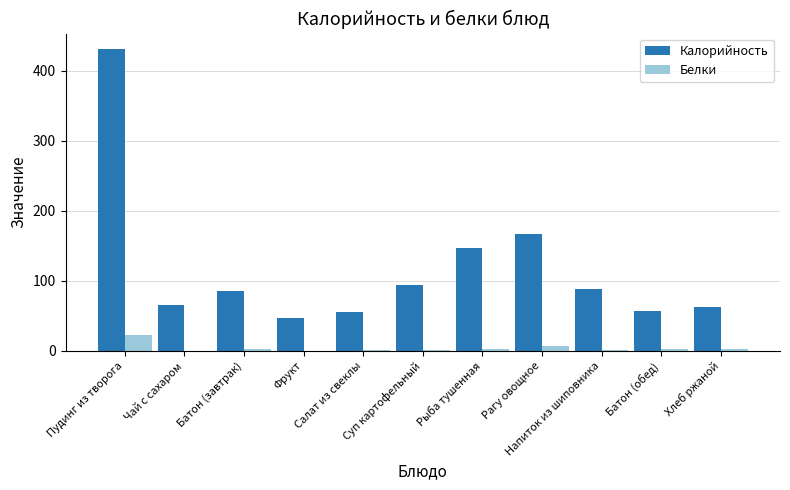

What is the sum of all Калорийность values?

1301.7